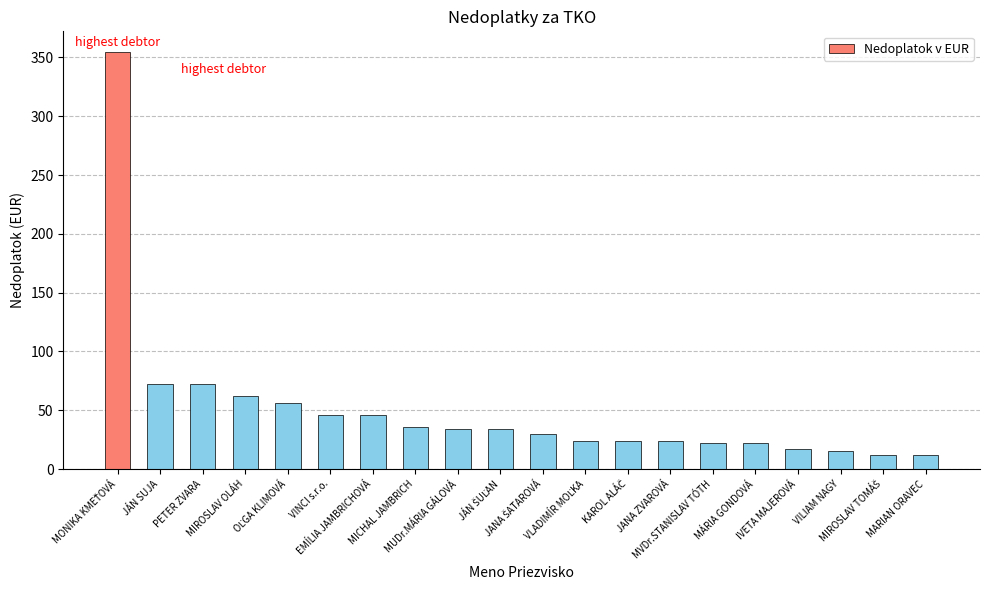

What is the smallest value displayed?

12.0